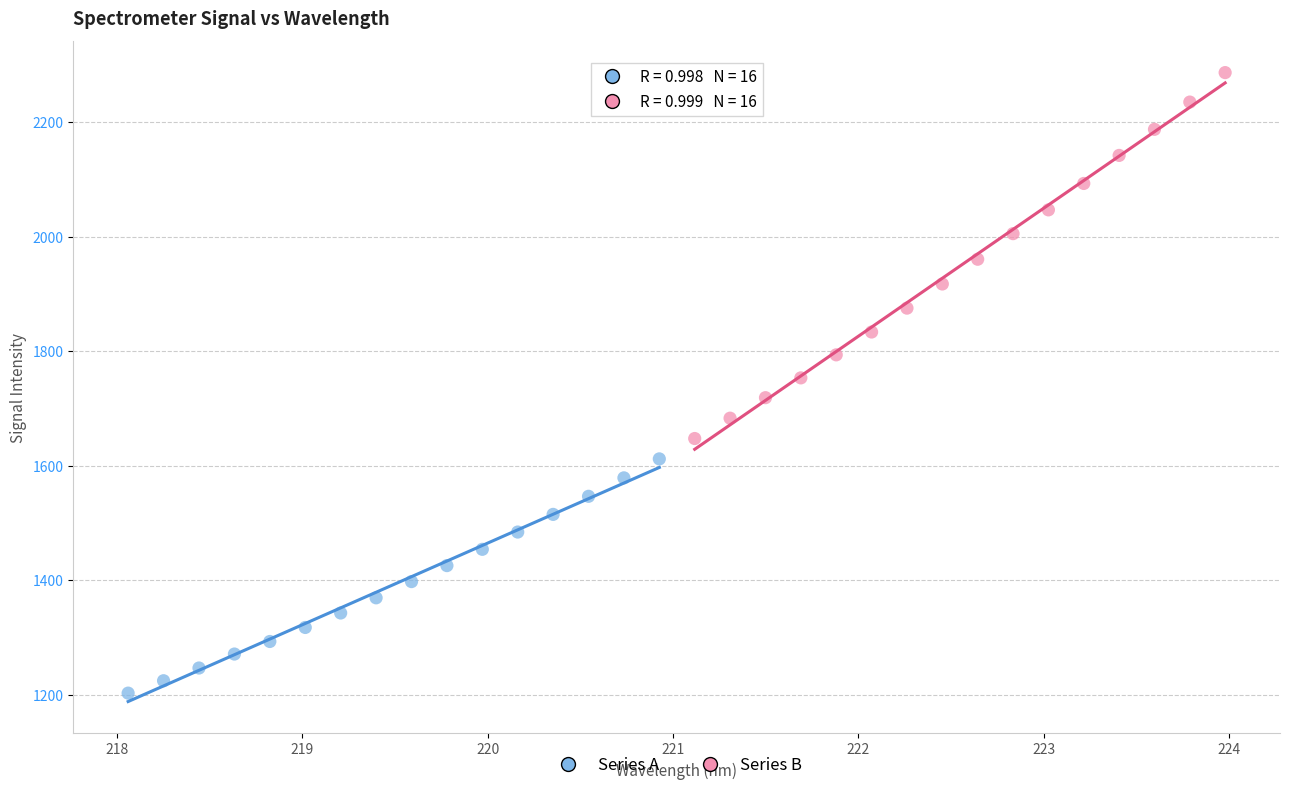

Which series reaches the minimum Y coordinate?

Series A